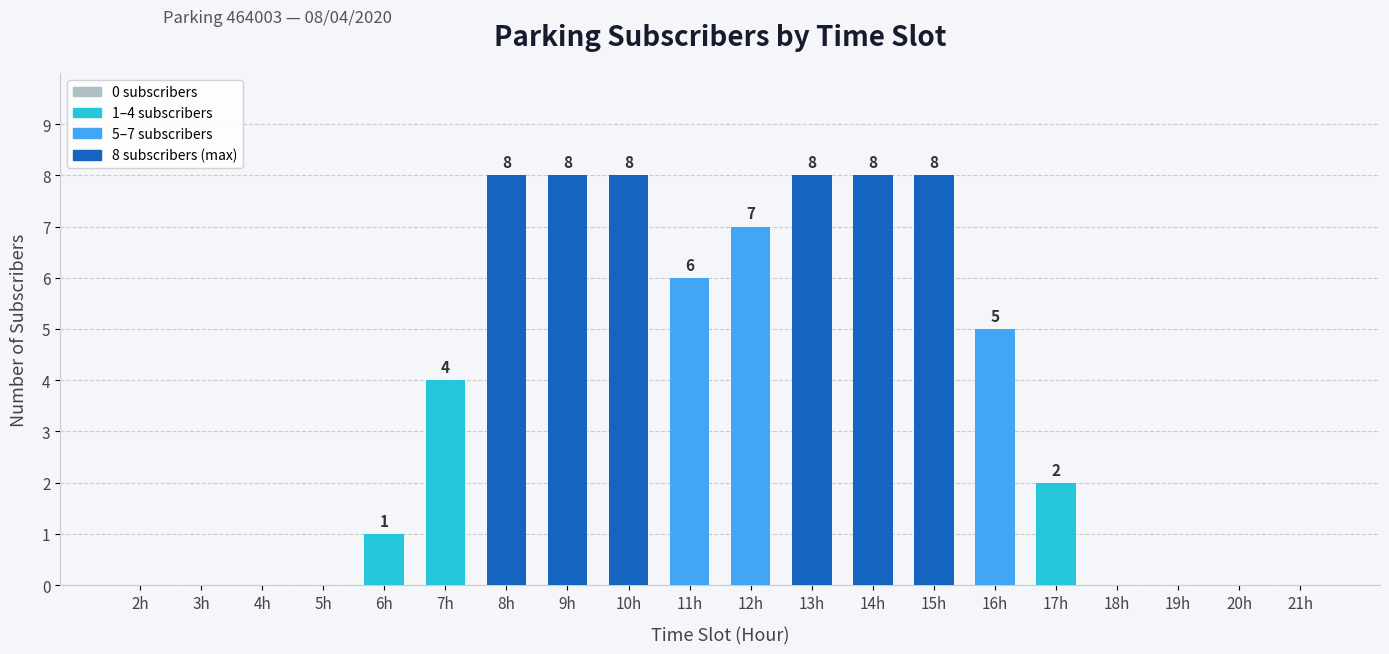

What is the sum of the values at 12h and 7h?

11